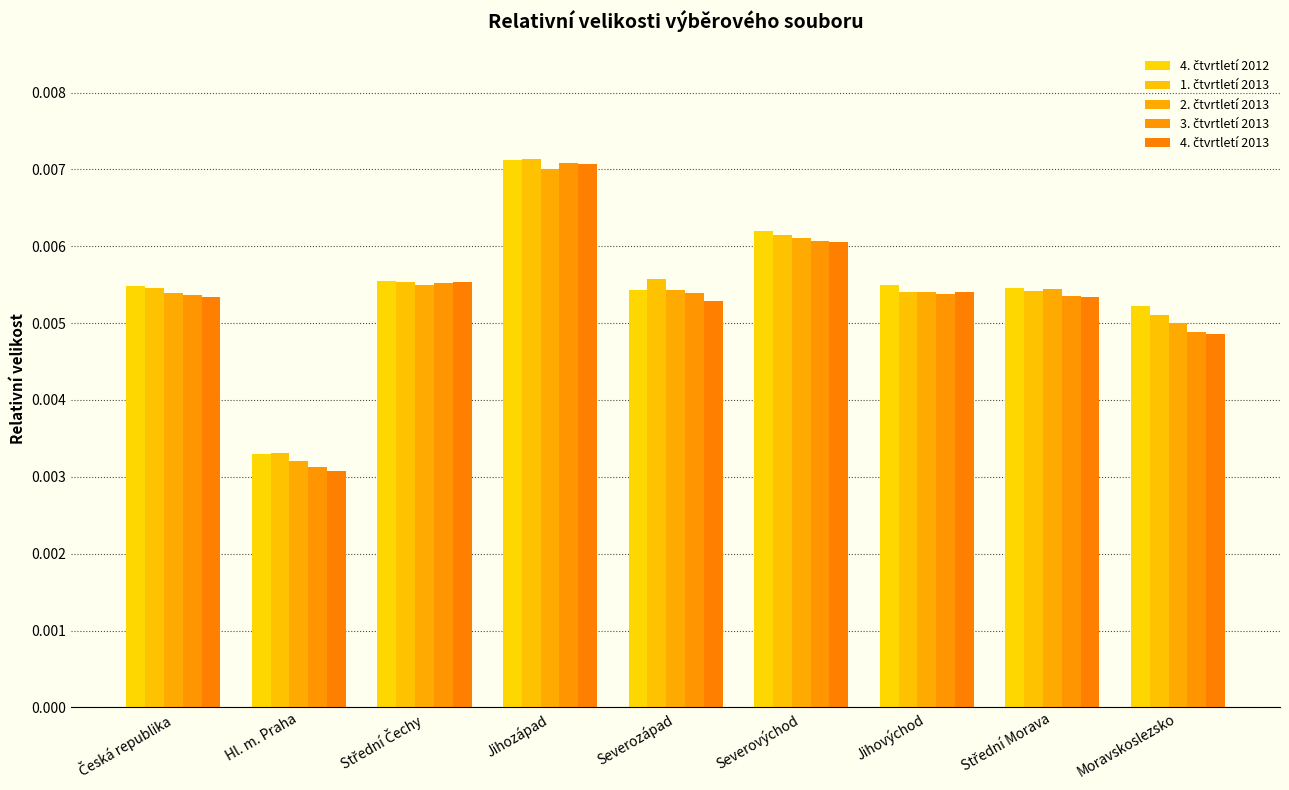

How many categories are shown in the chart?

9